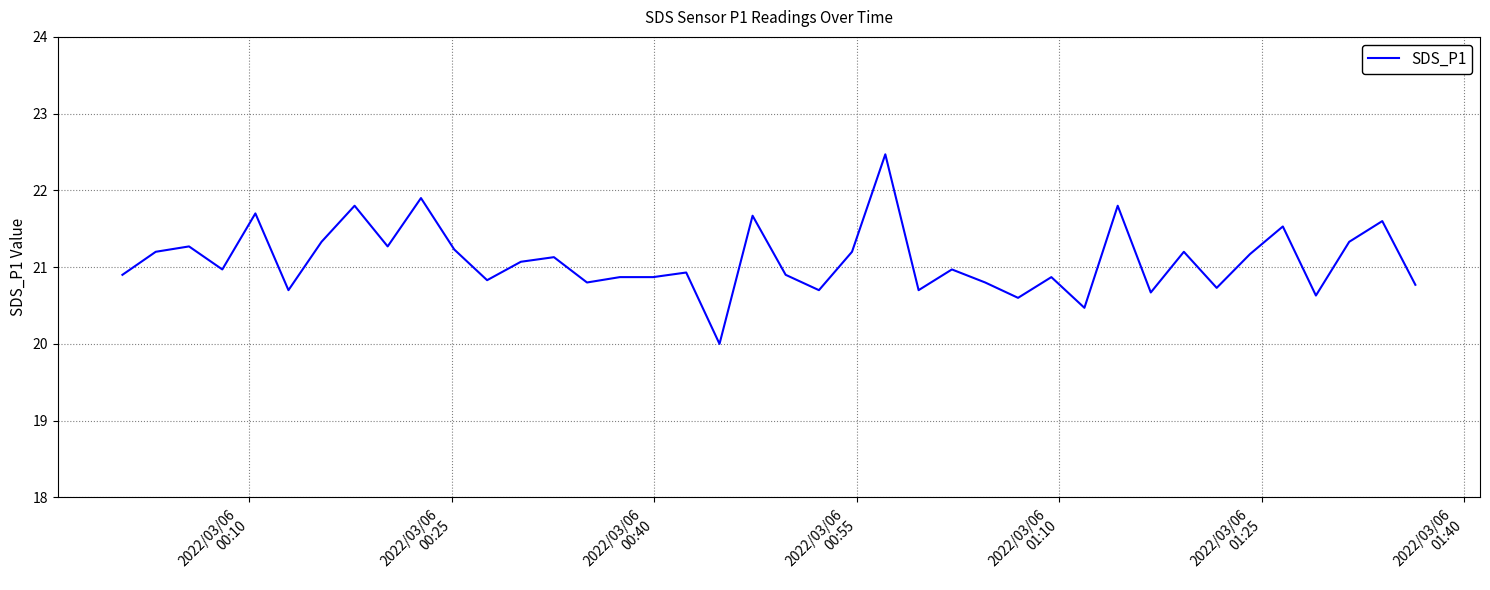

What is the maximum value shown in the chart?

22.5